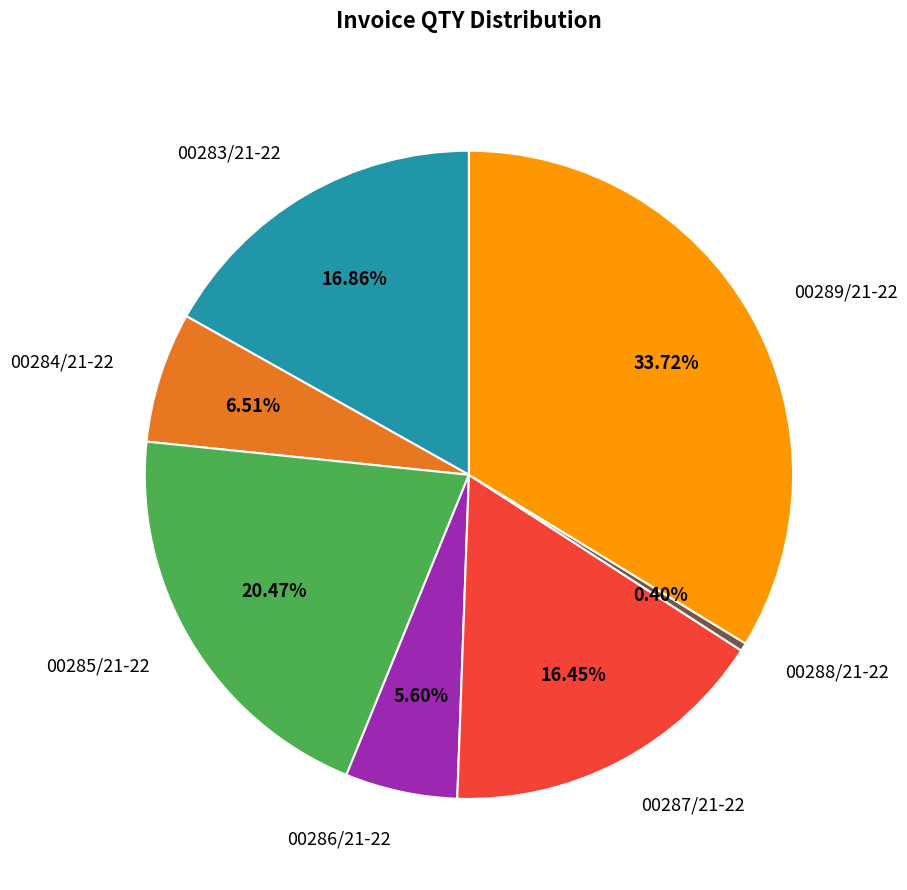

What percentage do 00285/21-22 and 00287/21-22 together represent?

36.9%